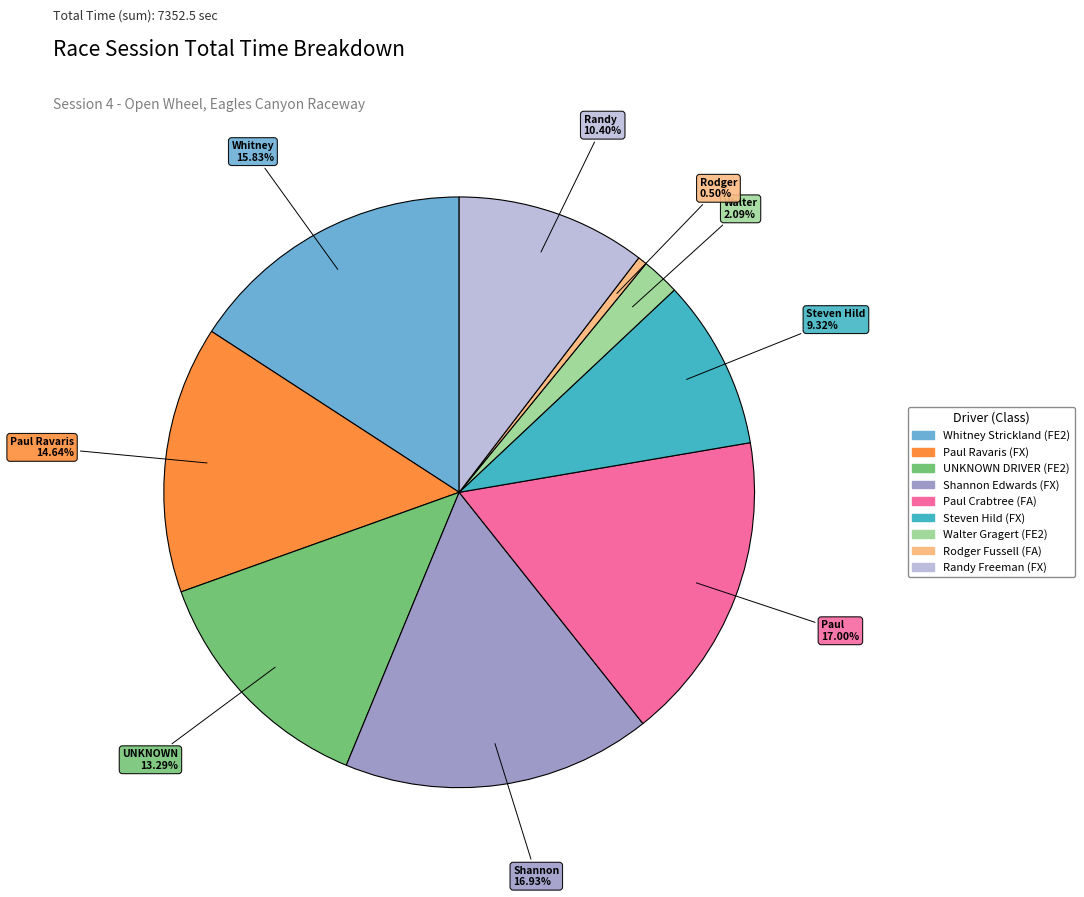

What is the total percentage of Rodger Fussell and Paul Ravaris?

15.1%